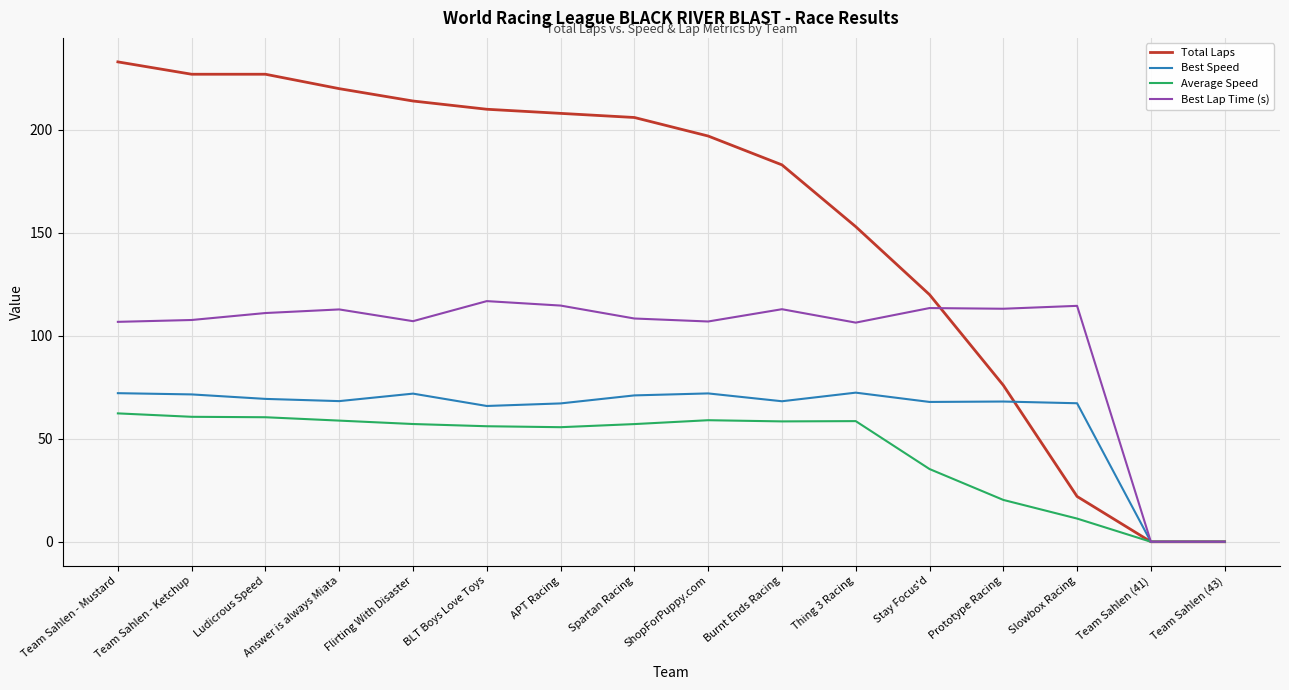

Between Team Sahlen - Mustard and ShopForPuppy.com, which series saw the biggest shift?

Total Laps